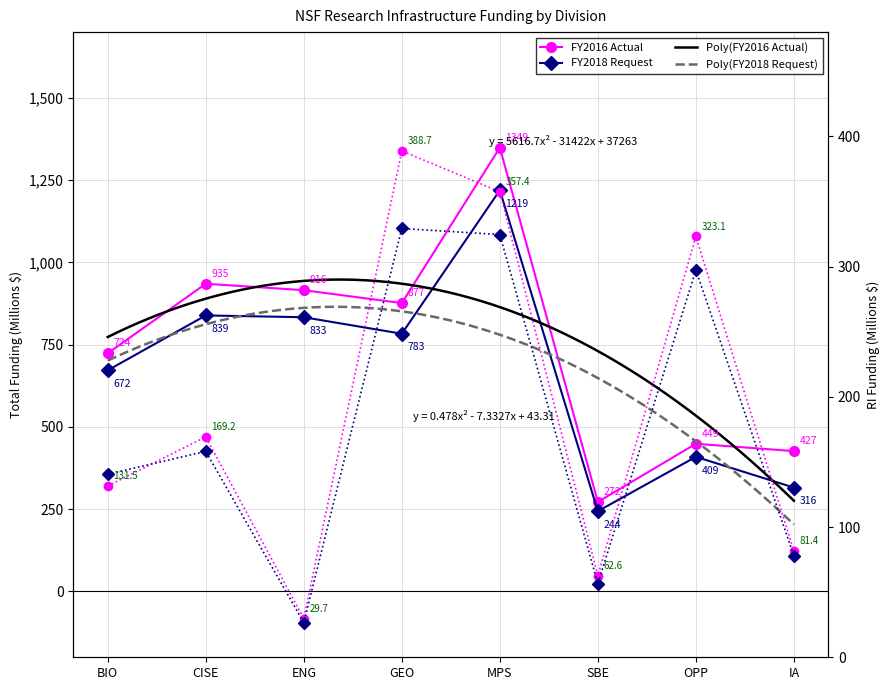

What is the sum of all FY2016 RI Funding values?

1543.7